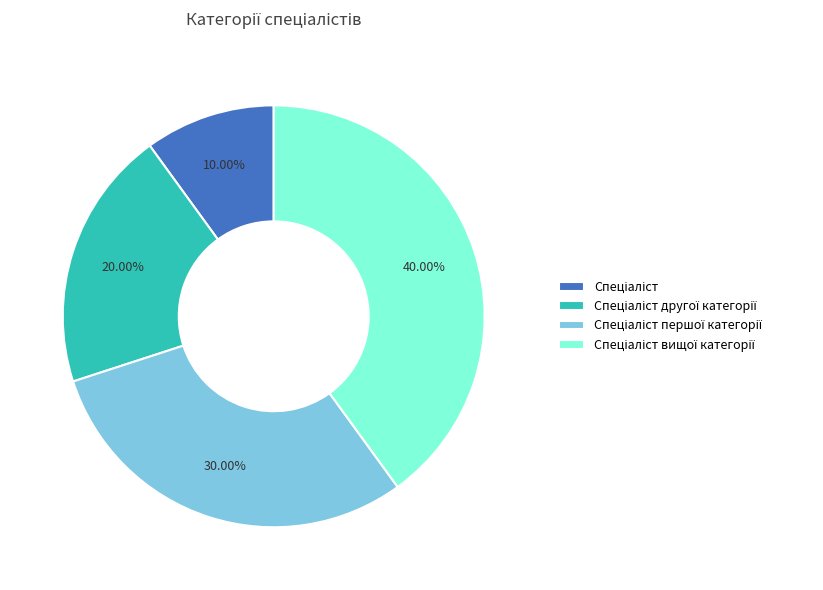

Does any single category account for the majority?

No